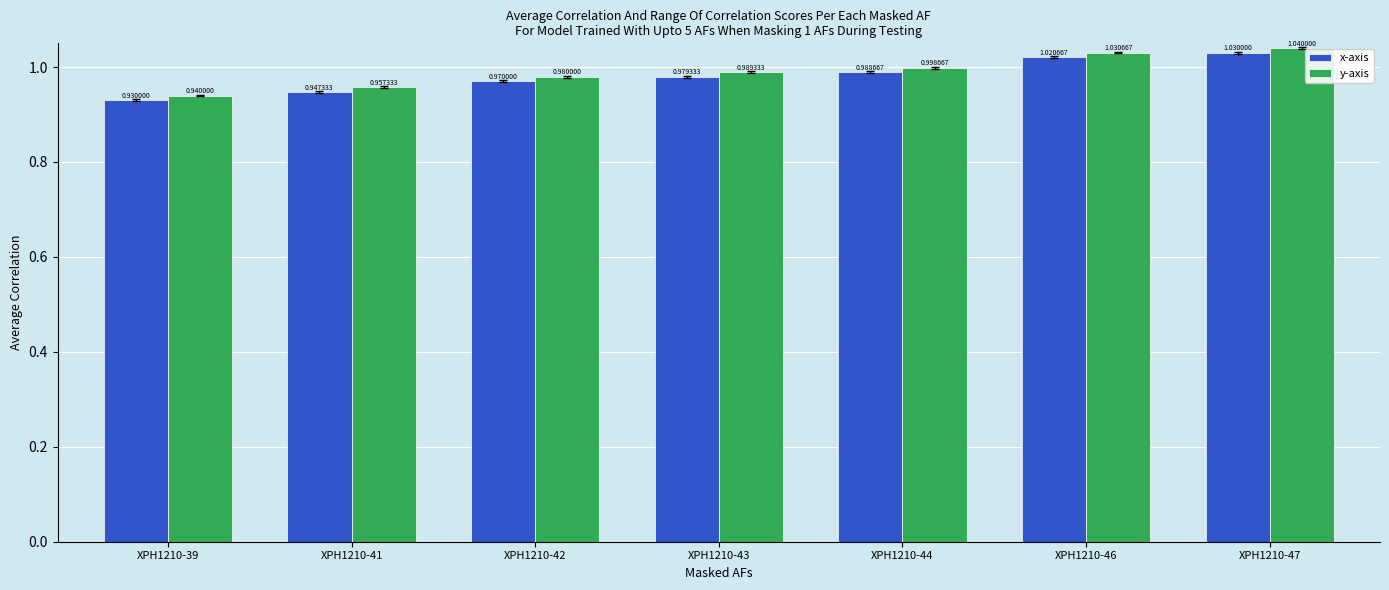

What is the sum of the y-axis values at XPH1210-42 and XPH1210-41?

1.9